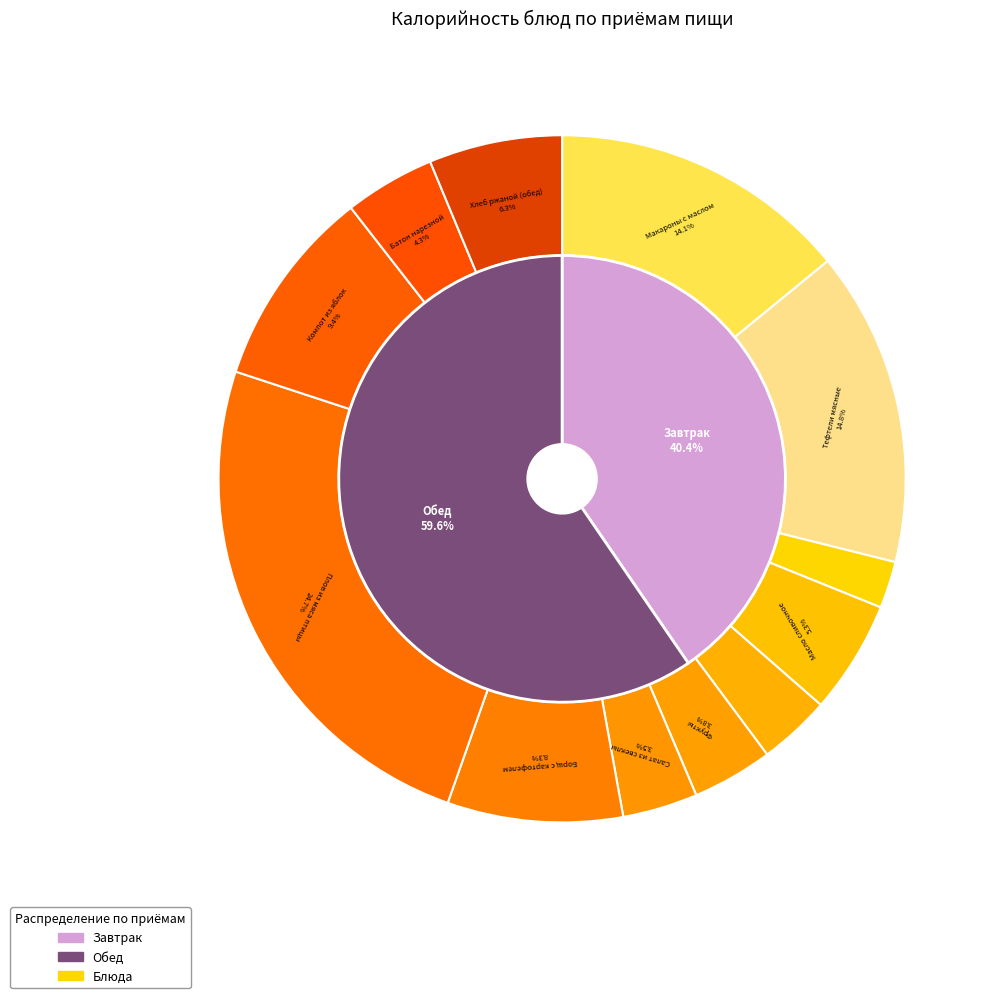

What is the largest slice in the pie chart?

Плов из мяса птицы